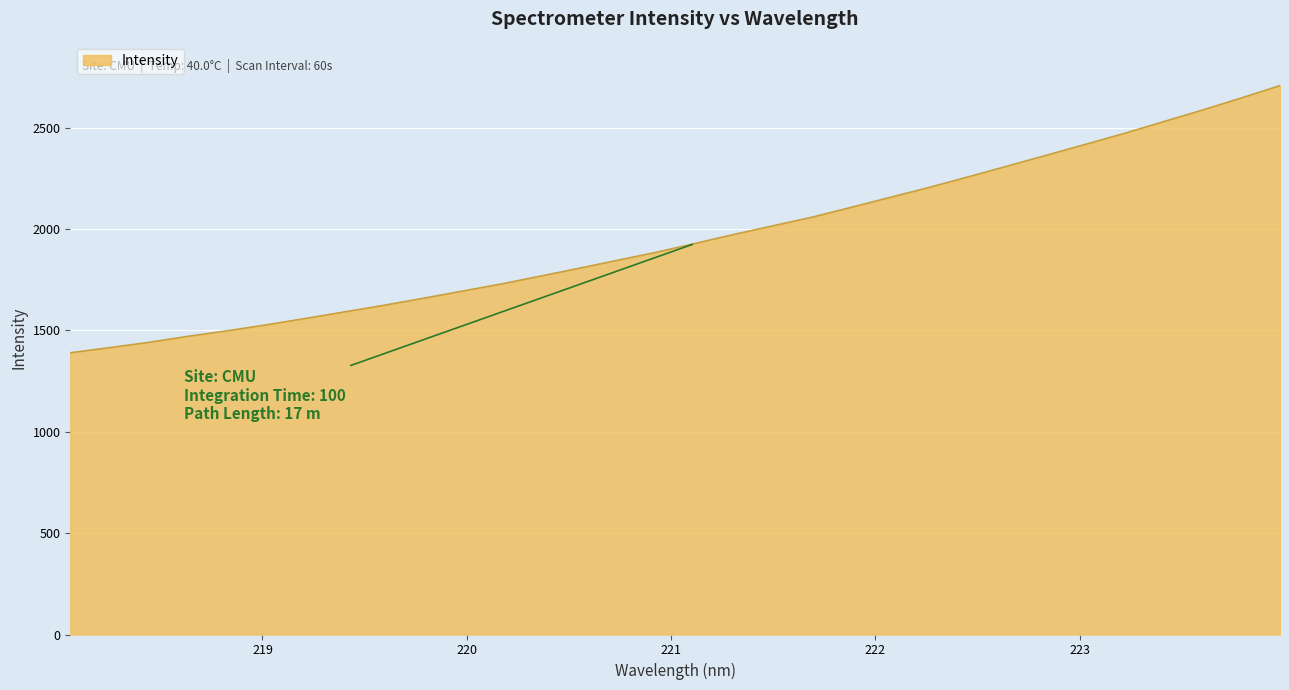

What is the difference between the maximum and second lowest values?

1293.2